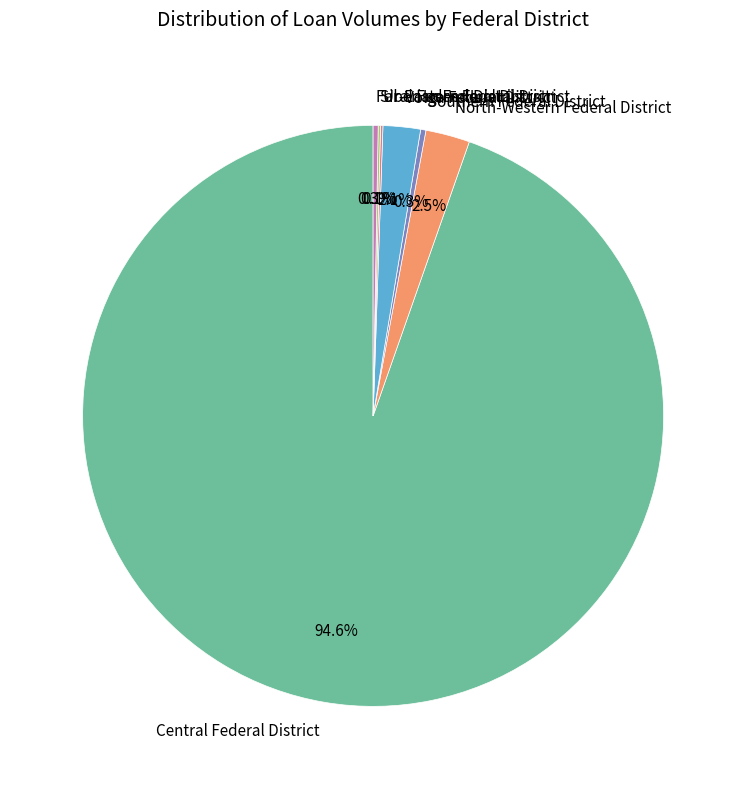

Which has a higher value, Southern Federal District or Central Federal District?

Central Federal District